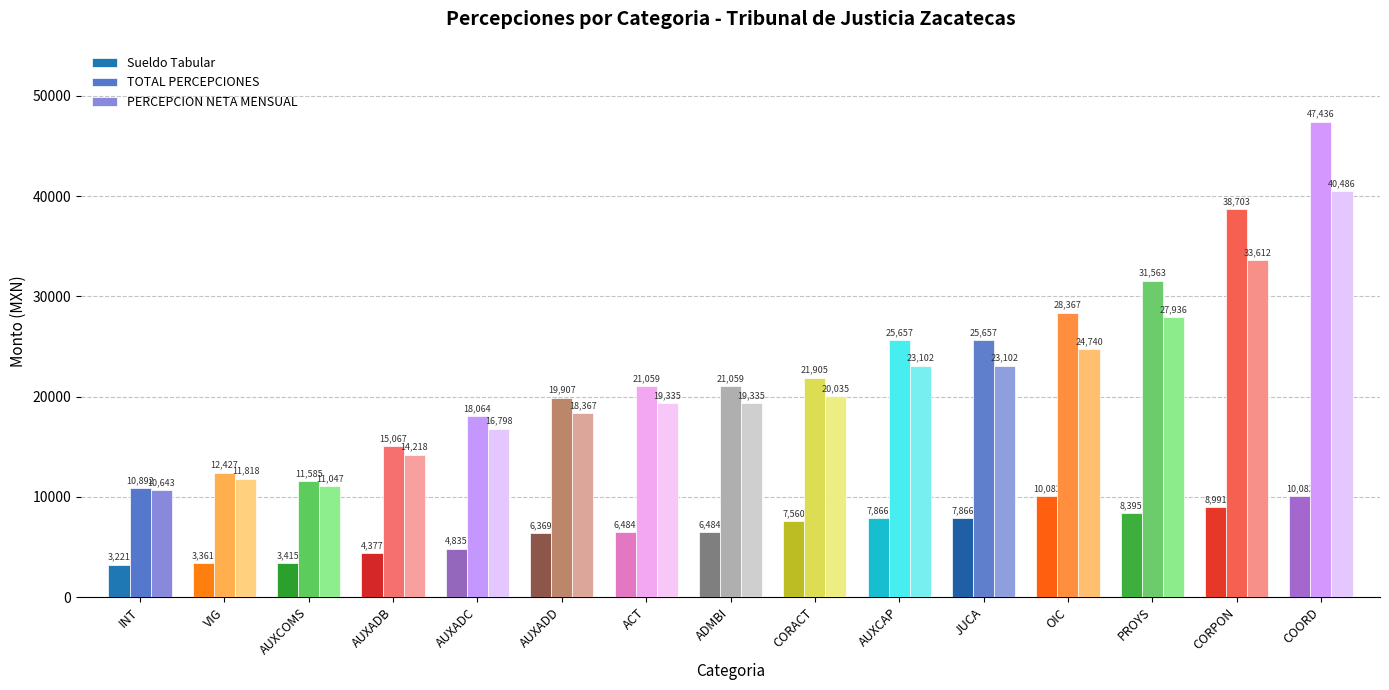

What position from the left is VIG?

2